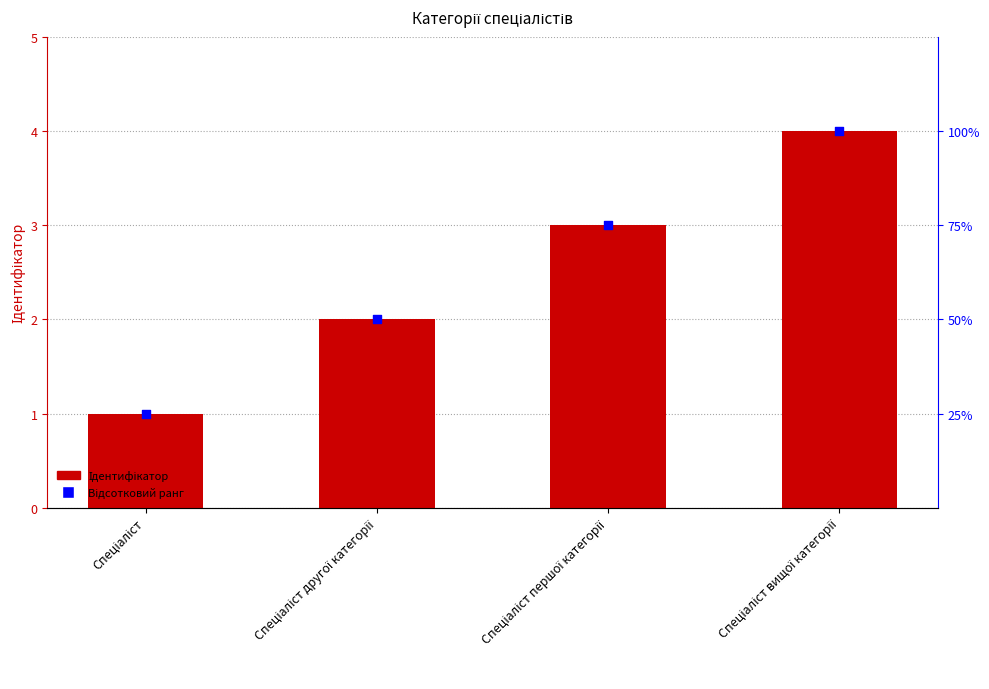

Which series contains the lowest Y value?

Ідентифікатор